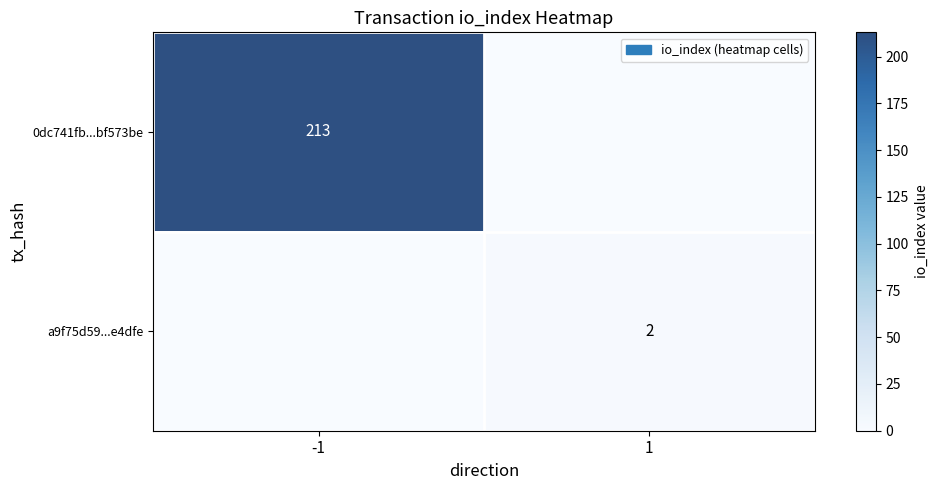

Is it true that 0dc741fb...bf573be equals 62 at -1?

False